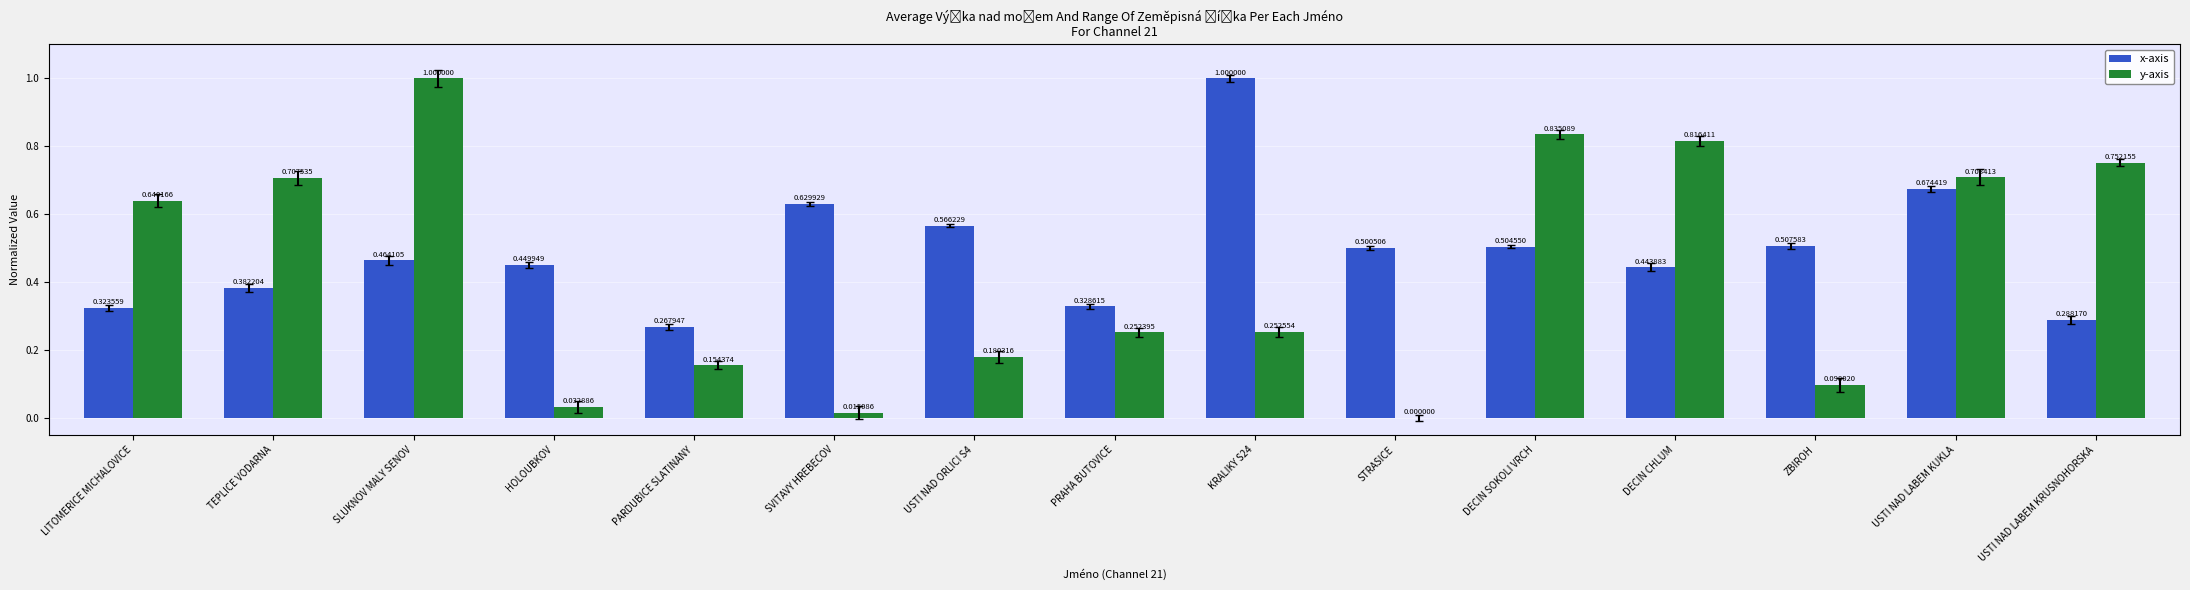

What is the sum of the x-axis values at KRALIKY S24 and USTI NAD ORLICI S4?

1.6